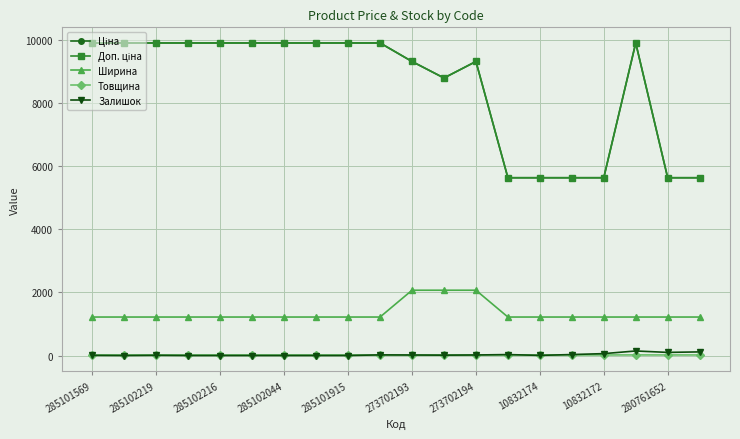

Does the chart have visible grid lines?

Yes